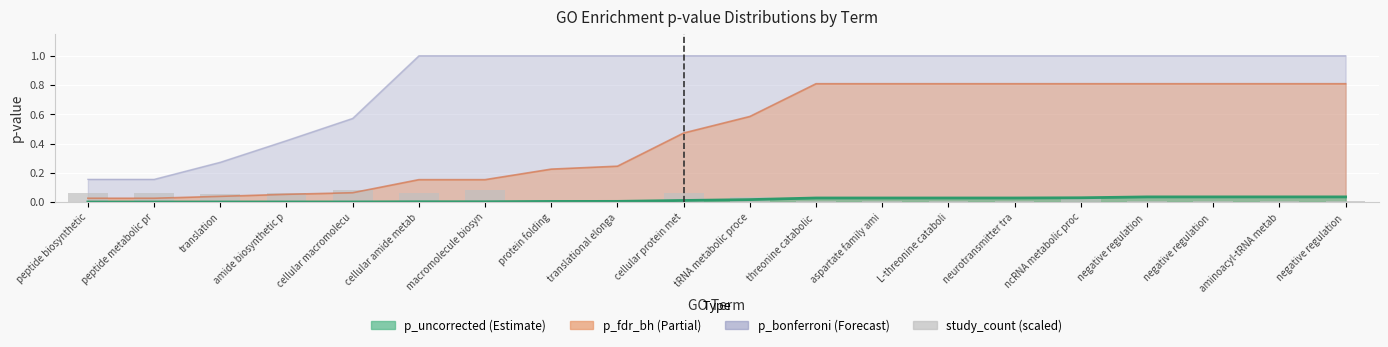

How many categories are shown in the chart?

20